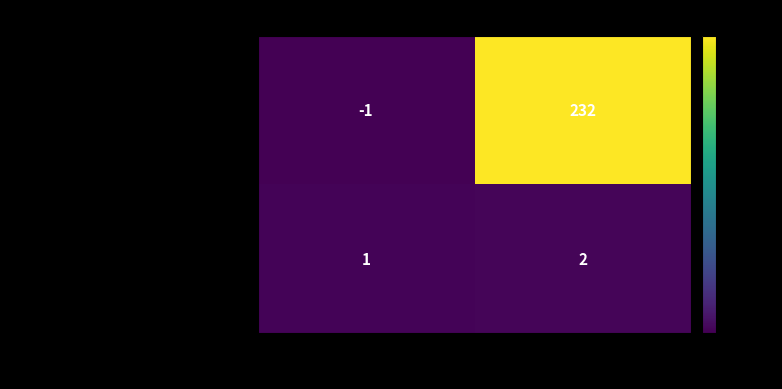

Reading left to right, list all the values displayed in this chart.

b0991ca69f4a39d3934d90079e25fb24dc0393e...: direction=-1	io_index=232
fe4723939f17aae1ea97e92b7712d9cb81ef59e...: direction=1	io_index=2